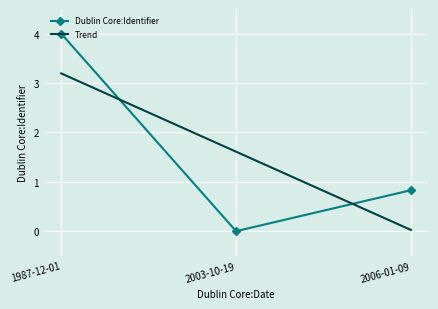

What is the maximum value for Dublin Core:Identifier?

4.0